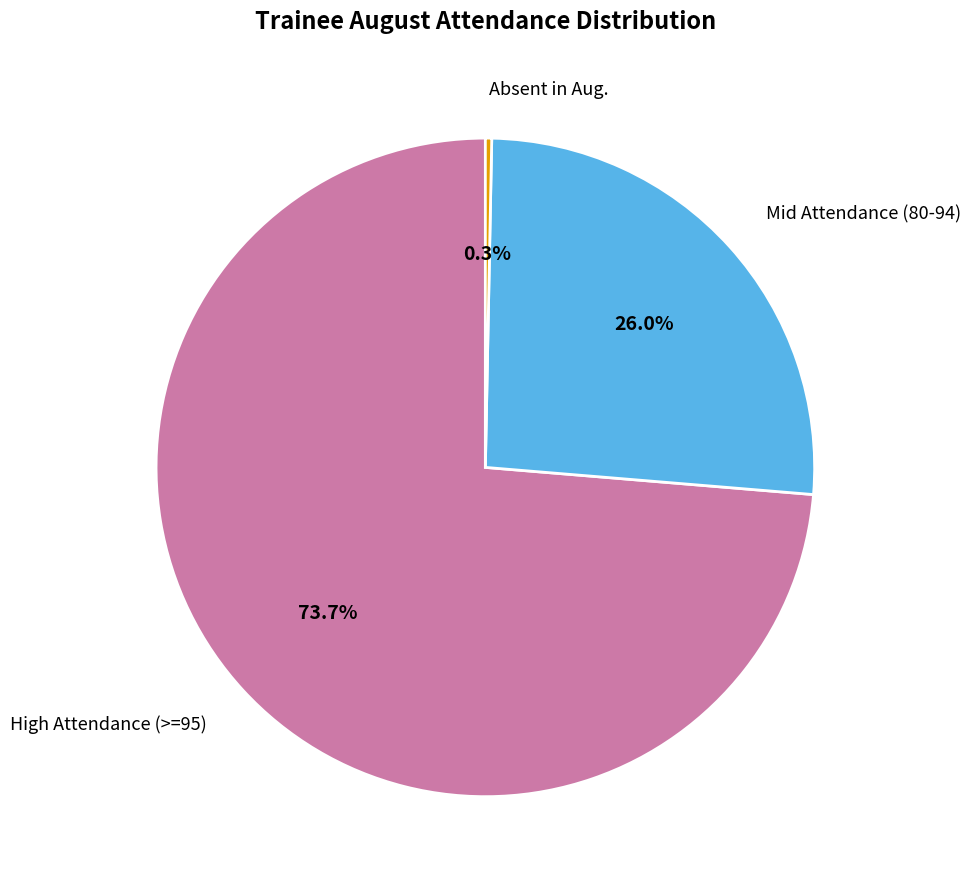

Does any single category account for the majority?

Yes